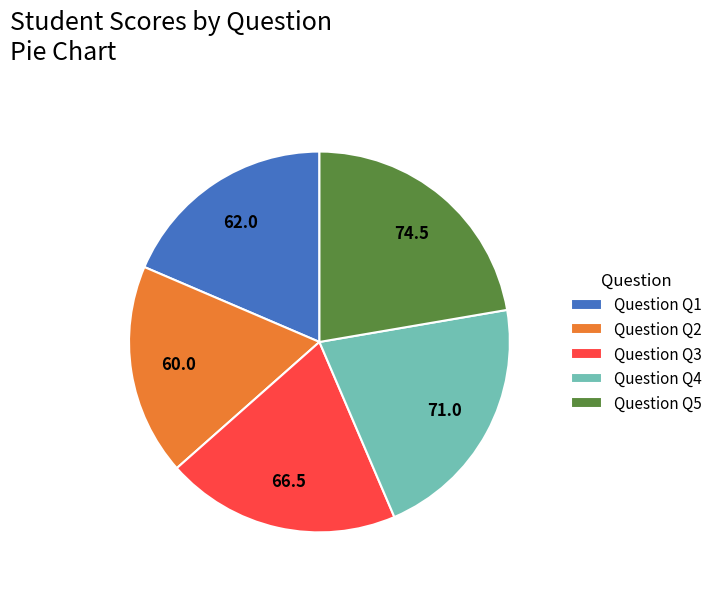

Which has a higher value, Question Q2 or Question Q3?

Question Q3